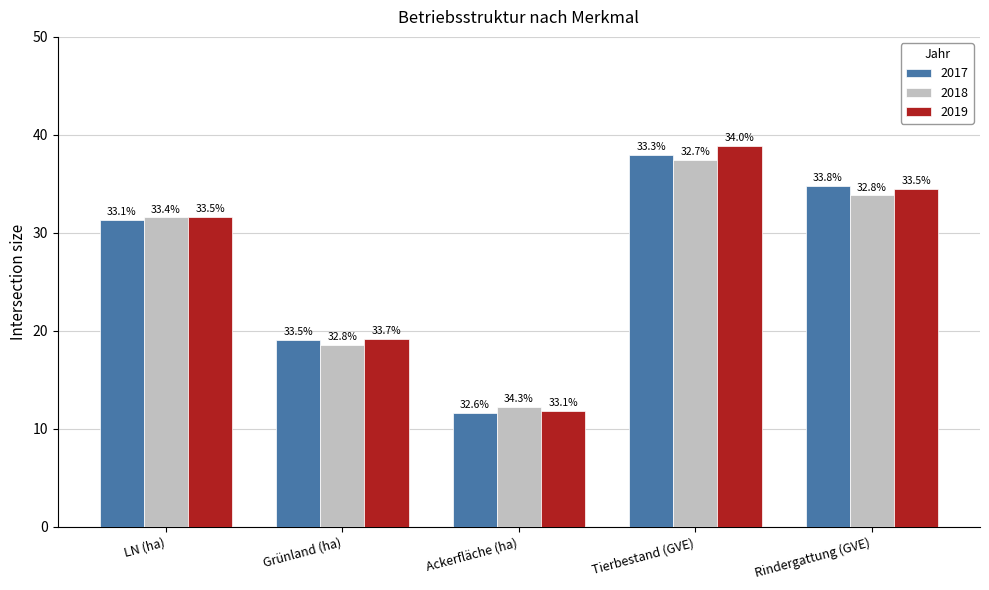

What are all the series names shown in the legend?

2017, 2018, 2019